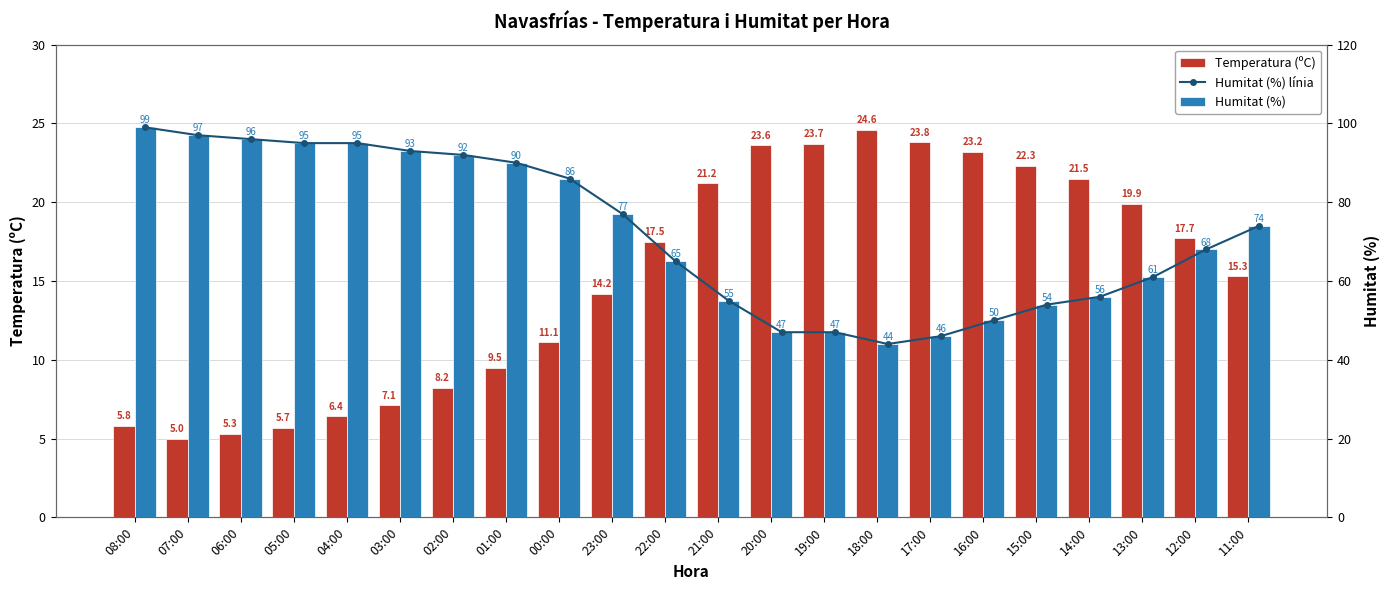

What is the minimum value shown in the chart?

5.0